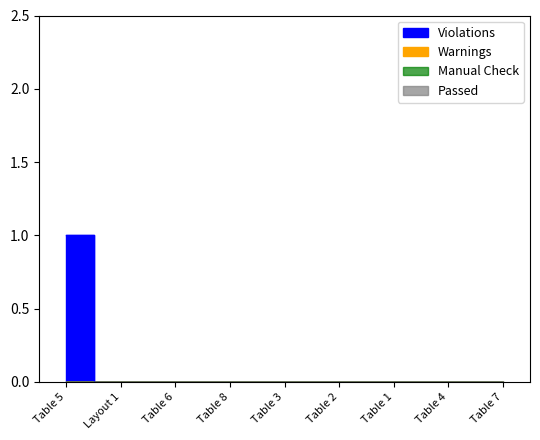

Does the chart have visible grid lines?

No